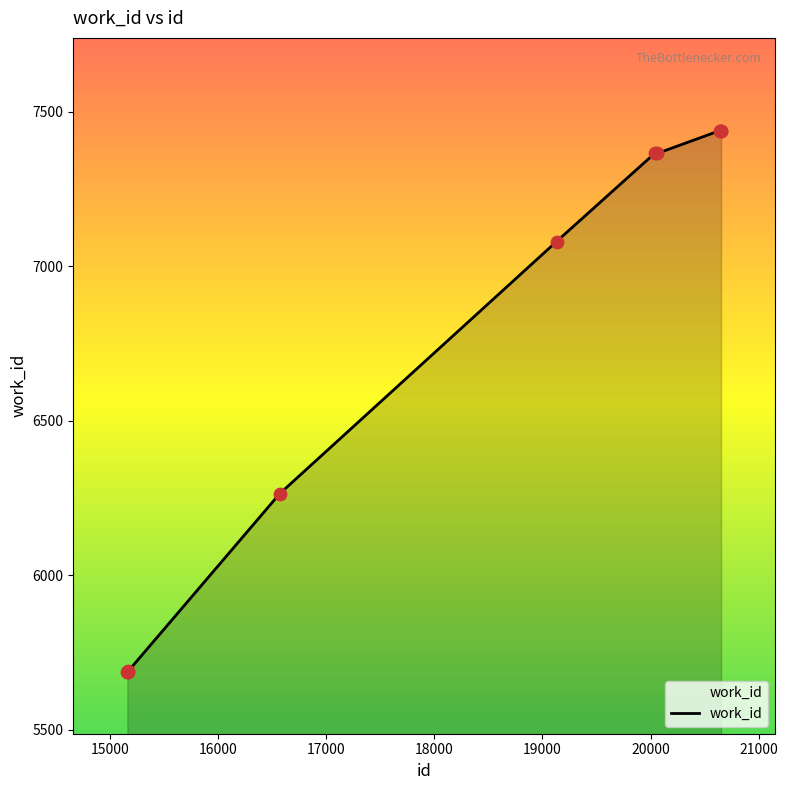

What is the maximum value shown in the chart?

7439